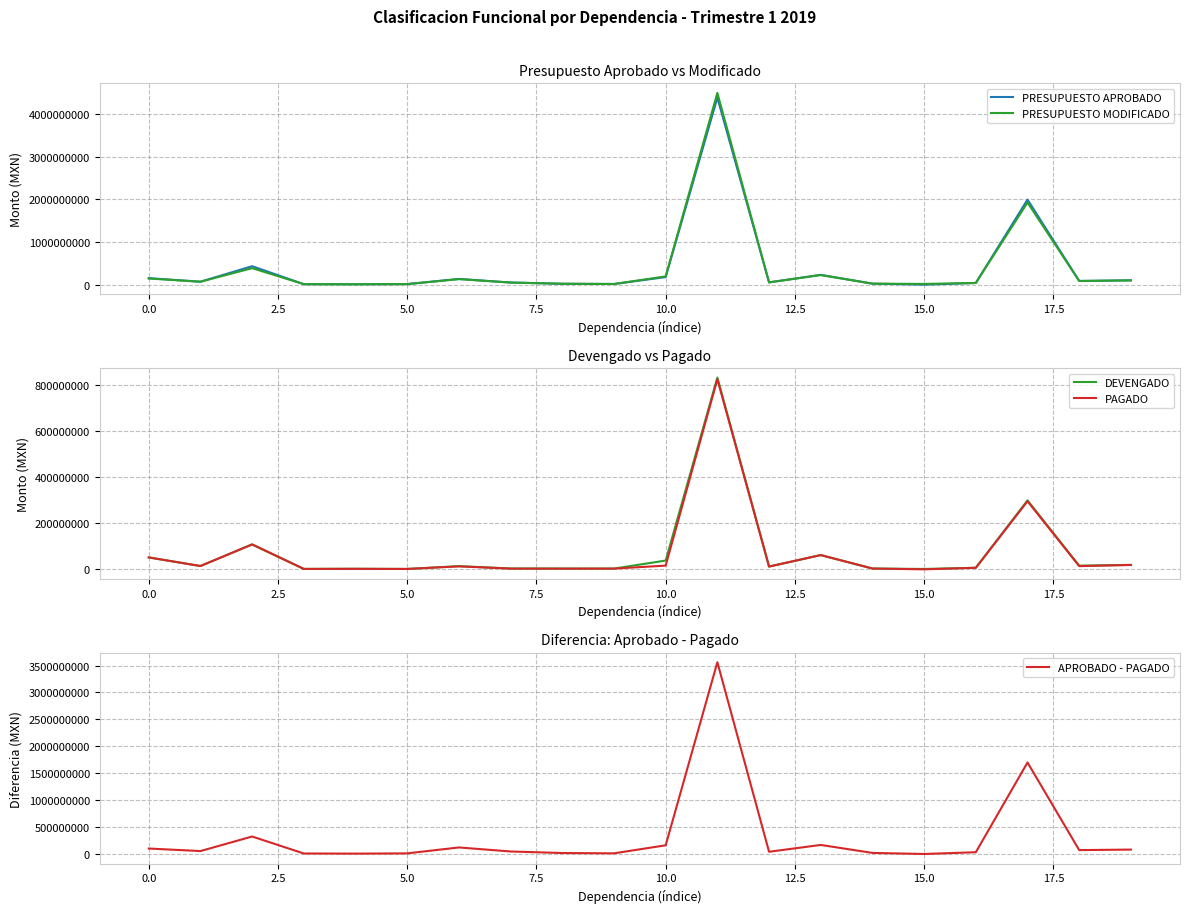

What is the value of the PRESUPUESTO APROBADO point at the 8th from the left?

49653406